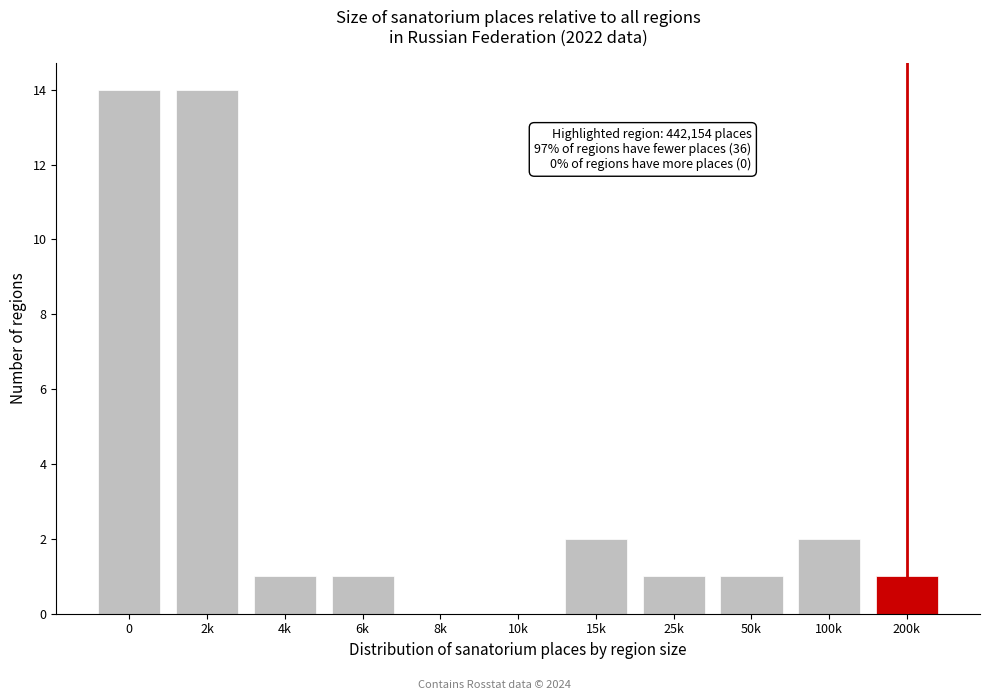

Reading left to right, list all the values displayed in this chart.

0=14	2k=14	4k=1	6k=1	8k=0	10k=0	15k=2	25k=1	50k=1	100k=2	200k=1